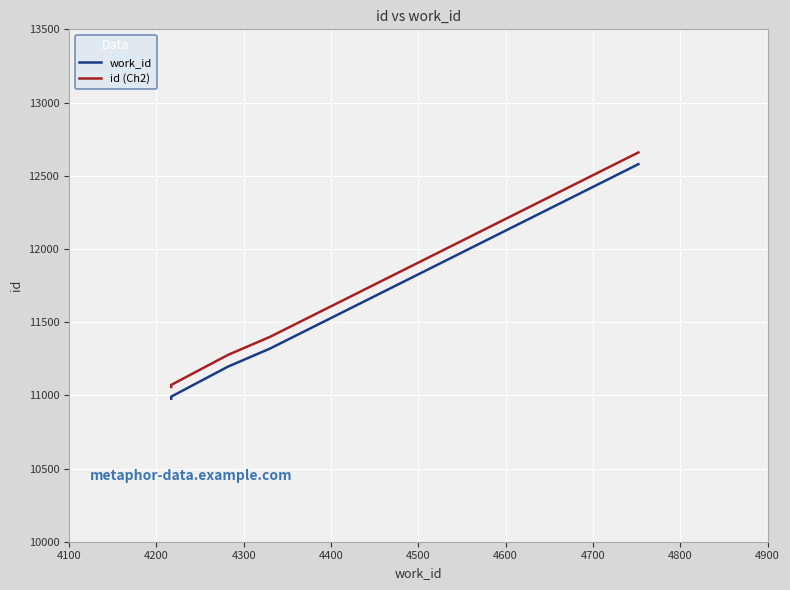

Reading right to left, what are all the values shown in this chart?

work_id: 12579	11319	11196	10991	10977
id (Ch2): 12659	11399	11276	11071	11057